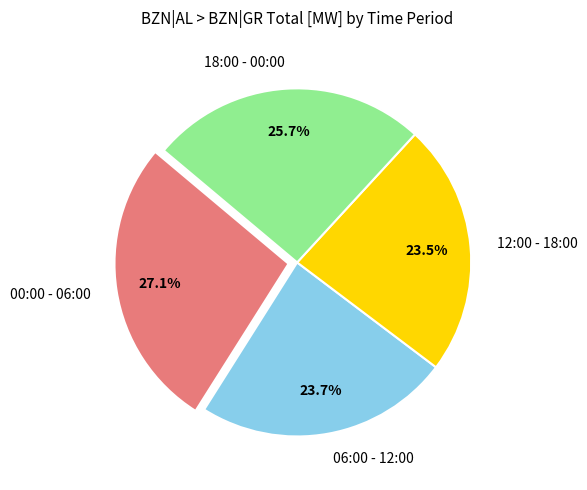

Count the number of slices in the pie.

4